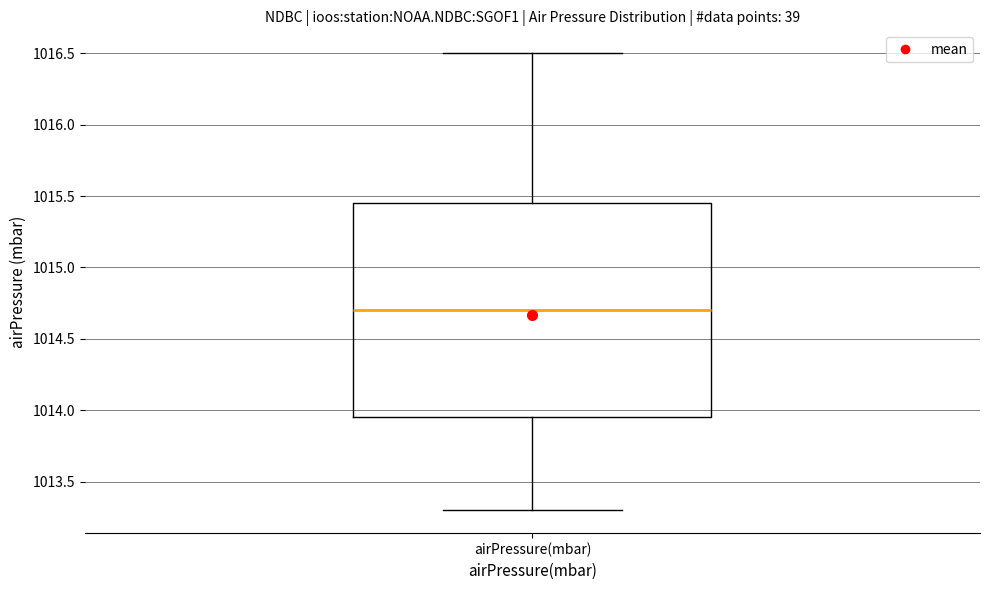

Where does the median line of the box for airPressure(mbar) sit on the y-axis? The values are not printed on the chart, so give them approximately, as read against the axis.

1014.70